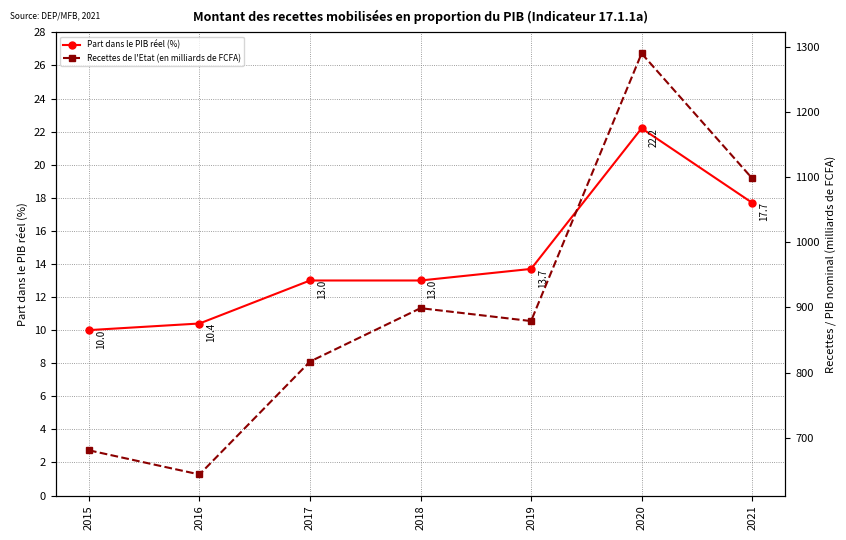

At which category does the chart reach its peak across all series?

2020